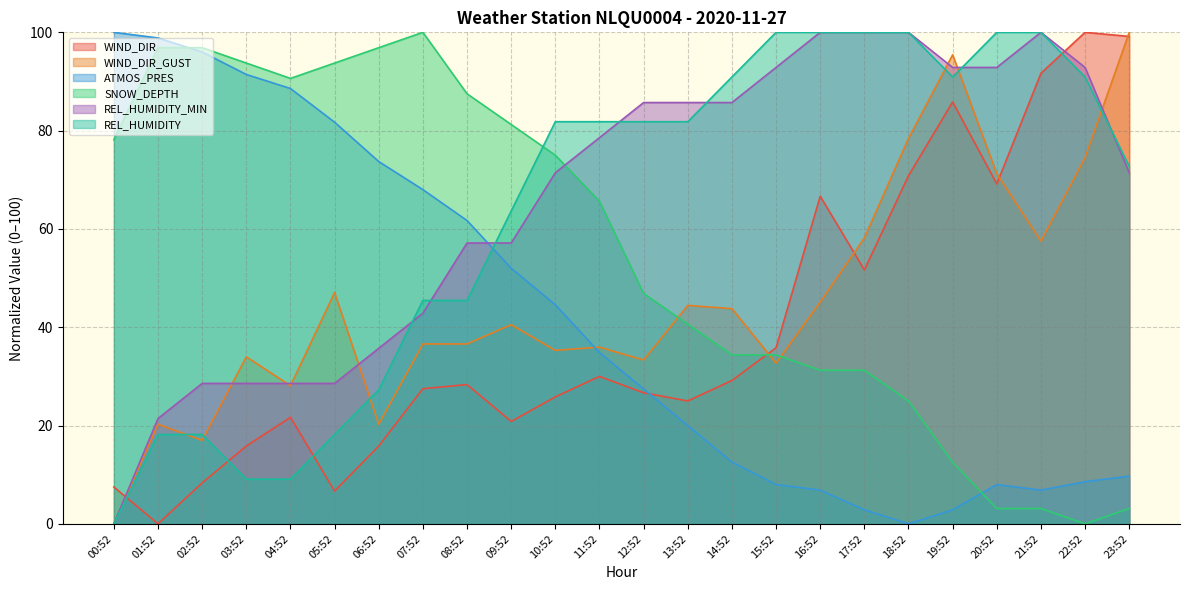

How many interior local valleys does the ATMOS_PRES series have?

2